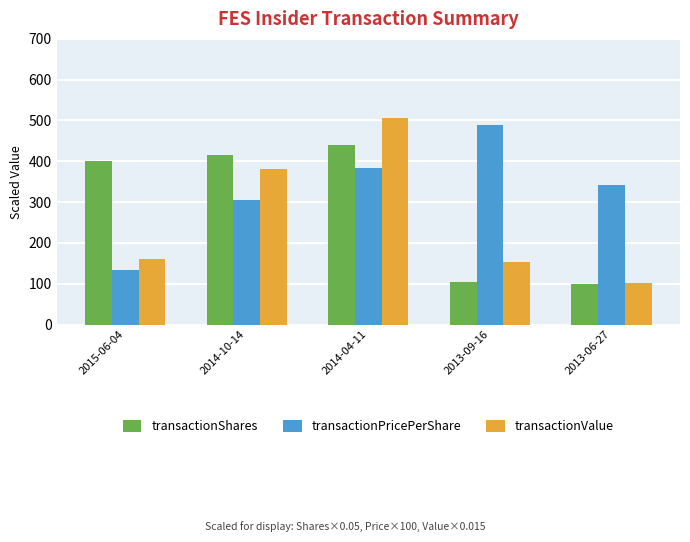

What is the spread (max minus min) of values at 2014-04-11?

122.4